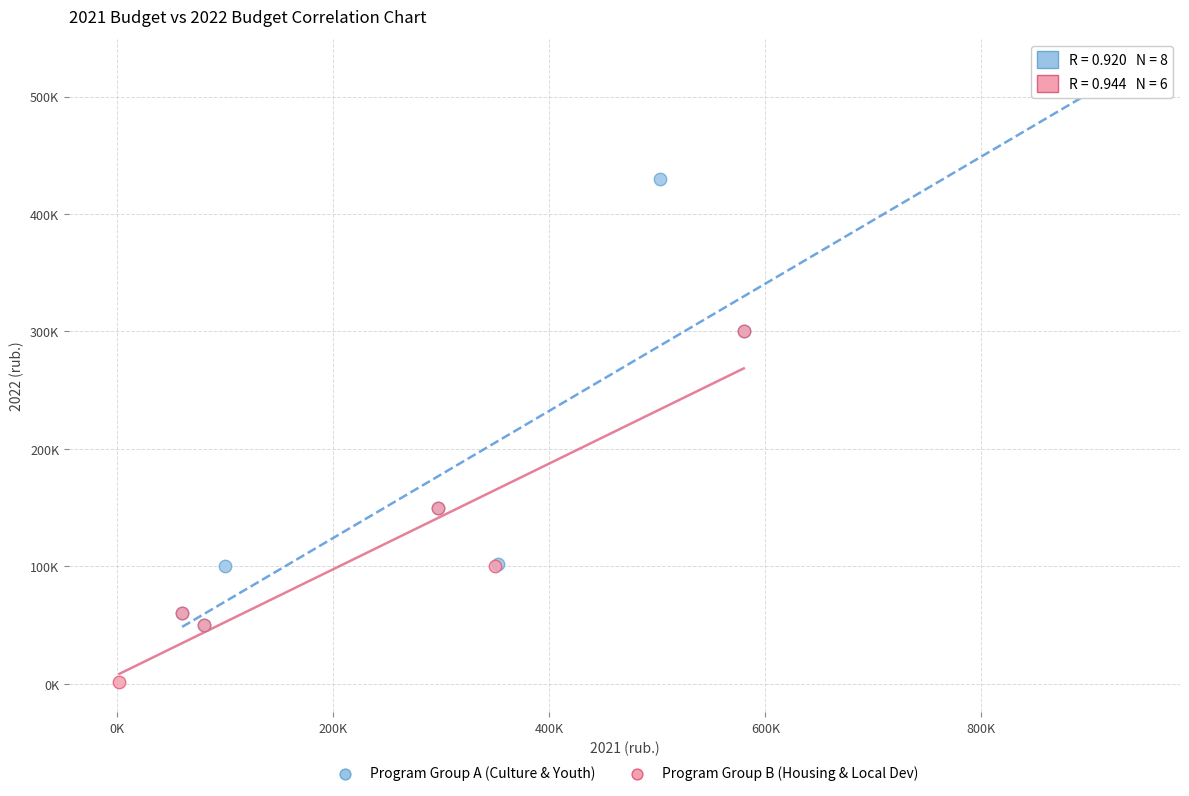

Which series contains the lowest Y value?

Program Group B (Housing & Local Dev)